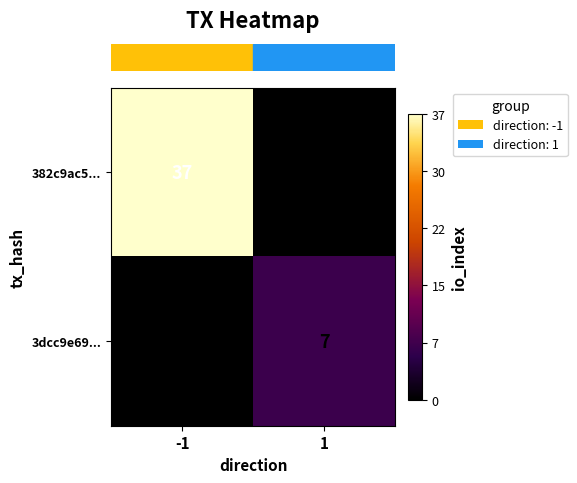

What is the difference between the maximum and minimum values in the 3dcc9e69... series?

7